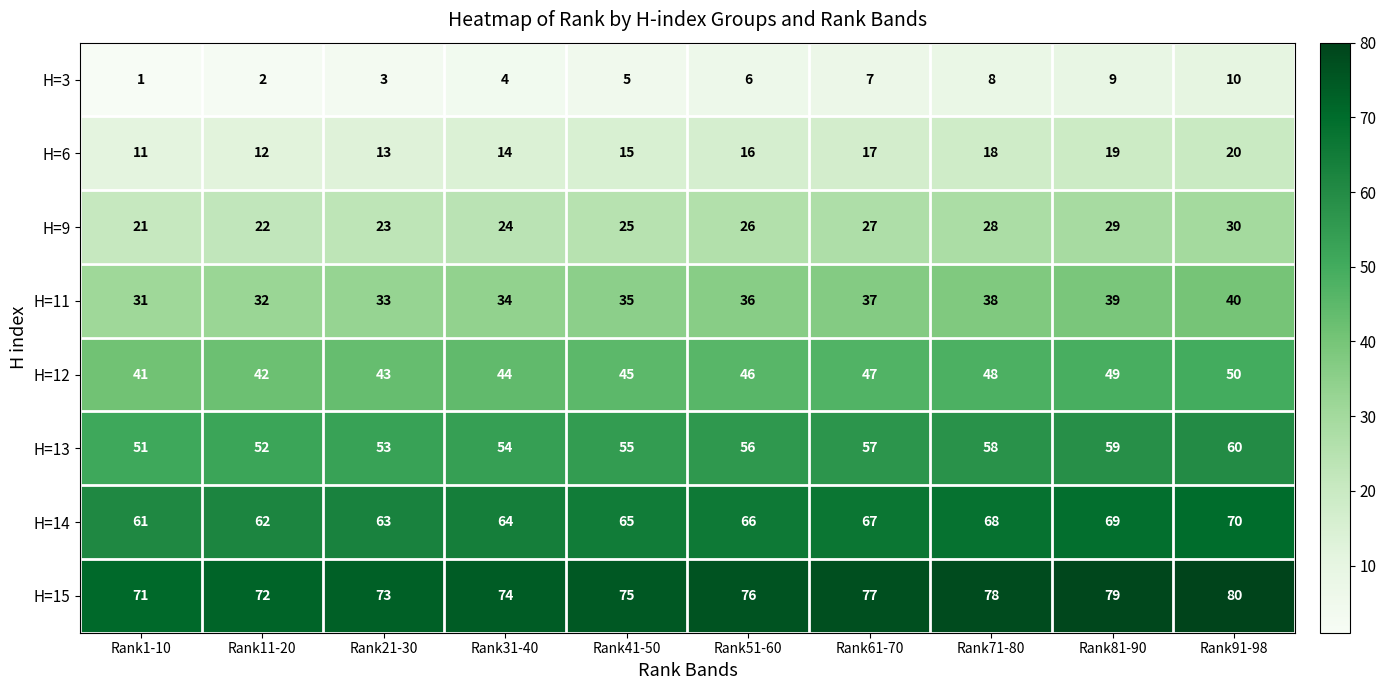

What is the difference between the second highest and minimum values in the H=15 series?

8